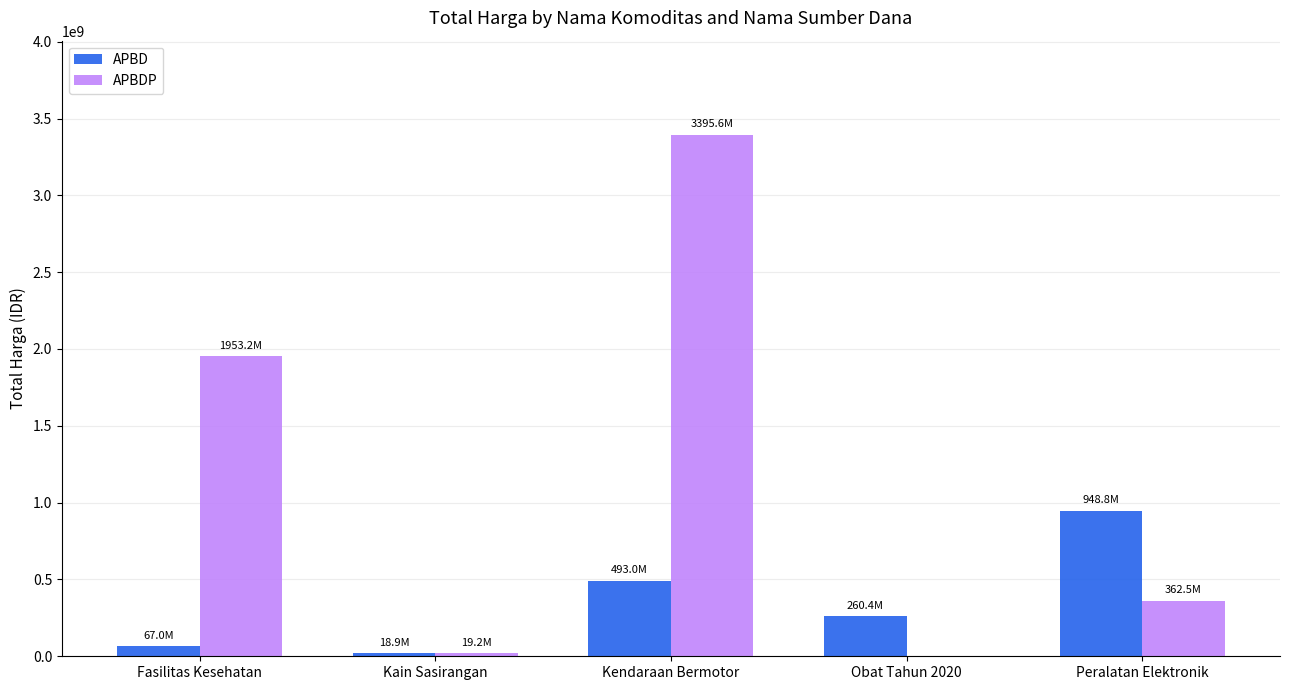

Where does the APBDP series first go above 362453800?

Fasilitas Kesehatan